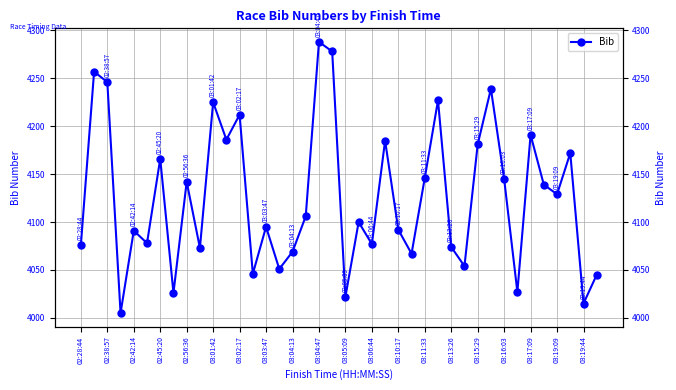

Which has a higher value, 36 or 03:19:44?

03:19:44